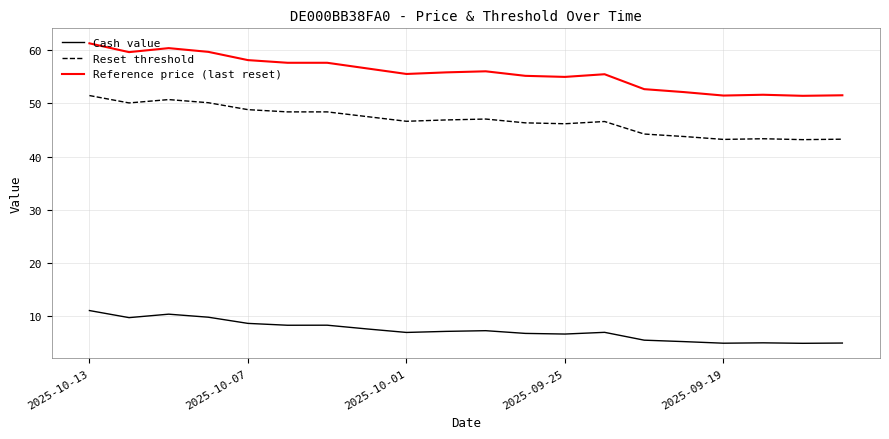

Which series has the widest spread of values?

Reference price (last reset)